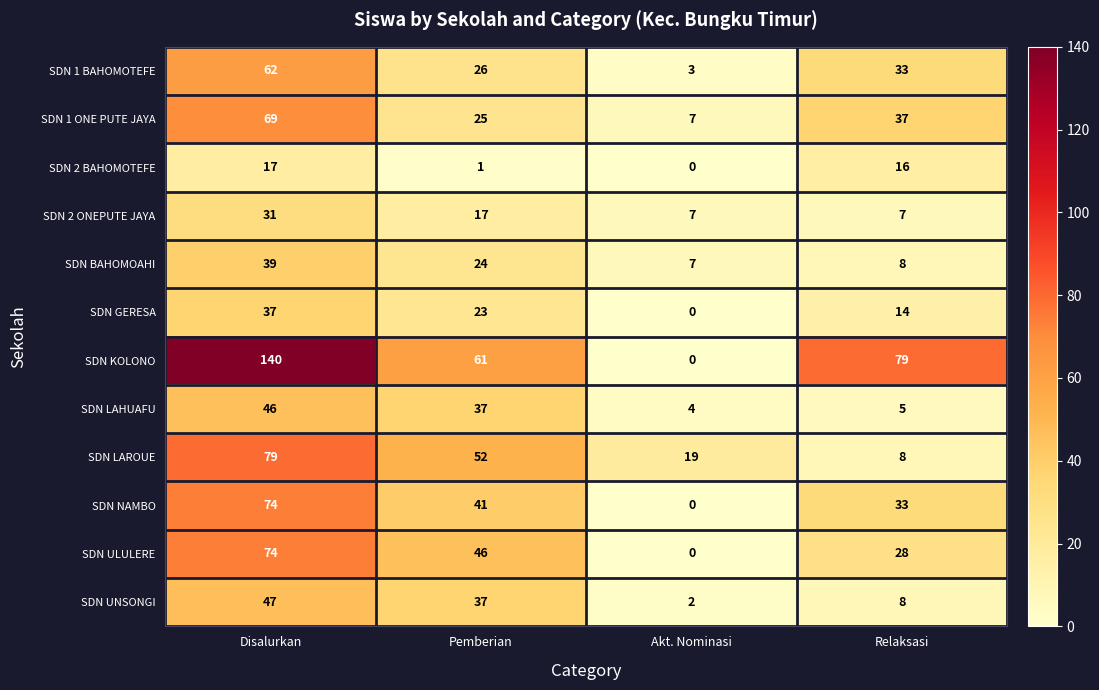

Count the number of categories in the chart.

4